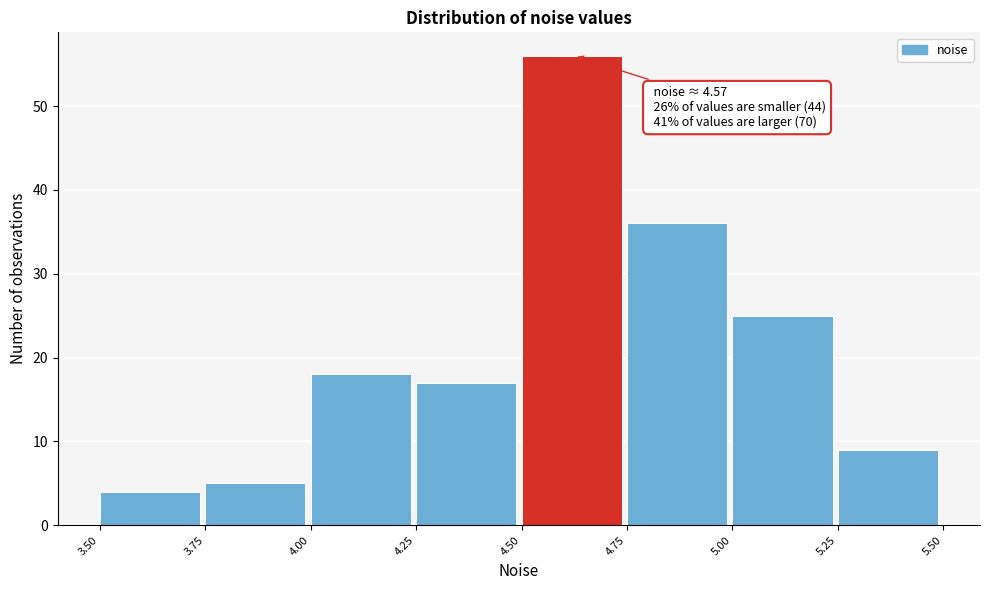

Which range on the x-axis has the tallest bar?

4.50 to 4.75